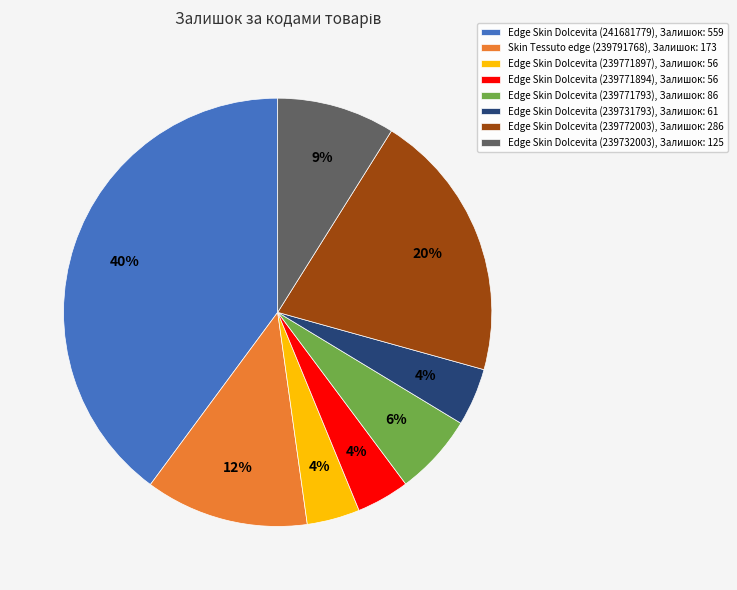

To the nearest percent, what is the difference between the largest and smallest slice percentages?

36%